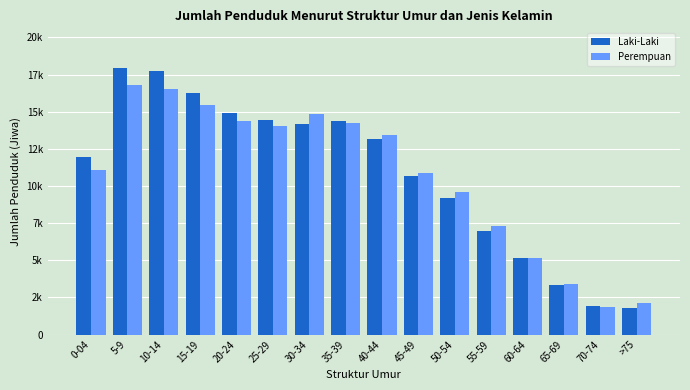

Are the bars horizontal?

No